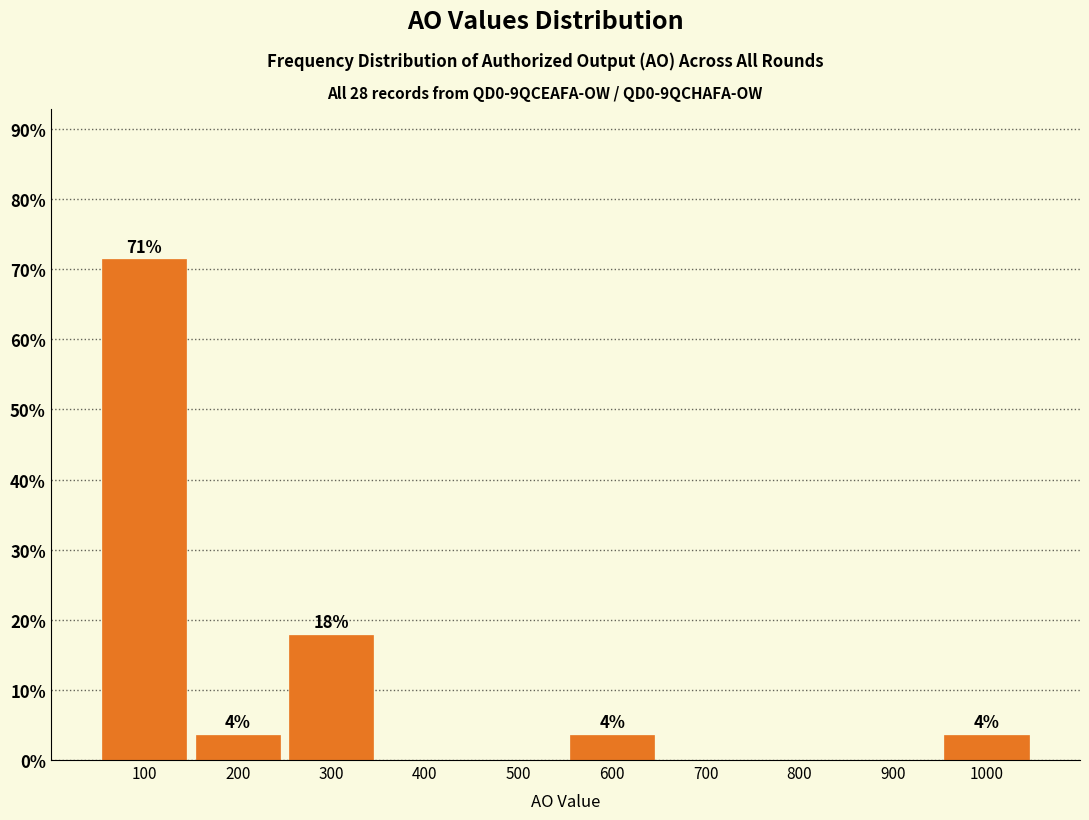

Are the bars horizontal?

No